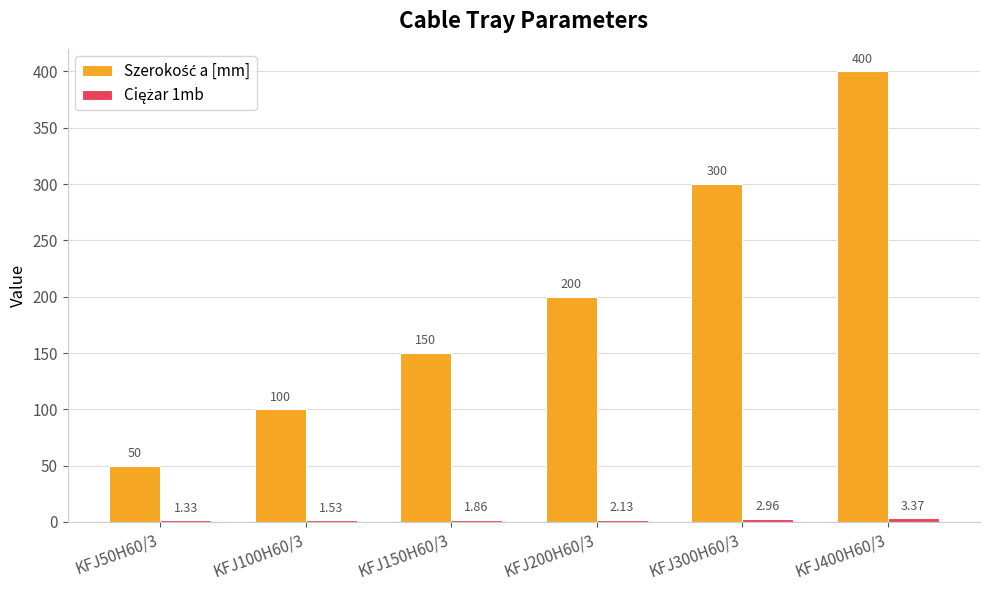

At how many categories does at least one series exceed 147?

4